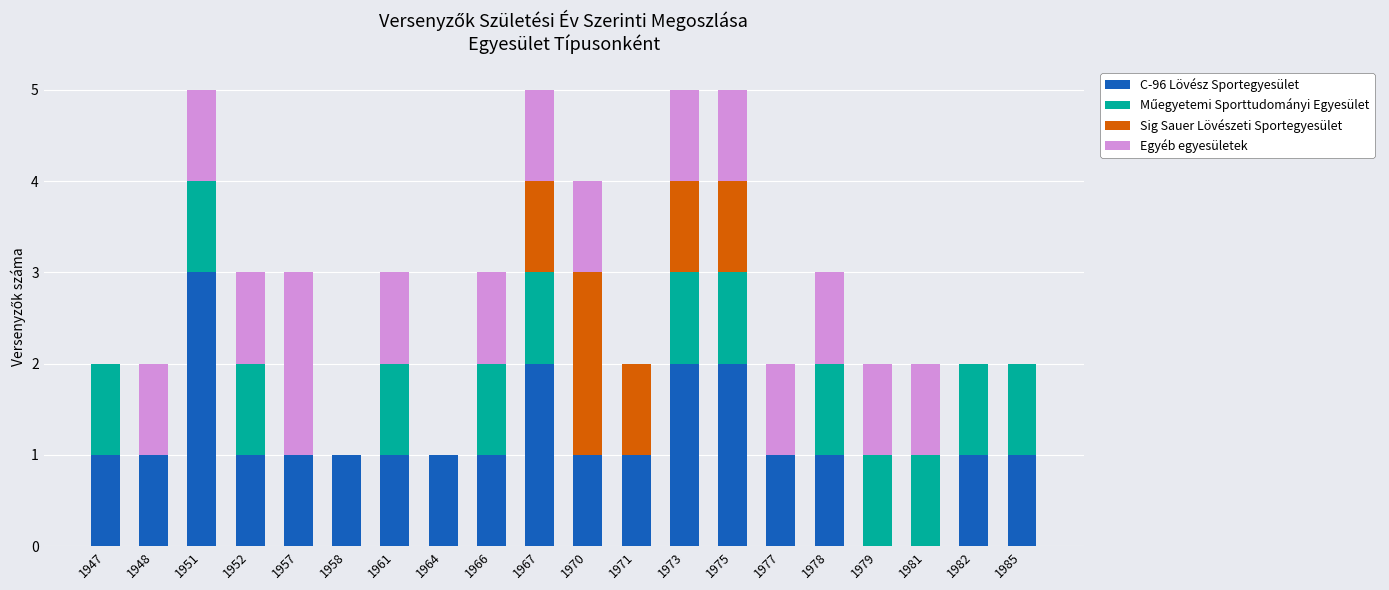

The C-96 Lövész Sportegyesület series shows 2 at 1948. True or false?

False